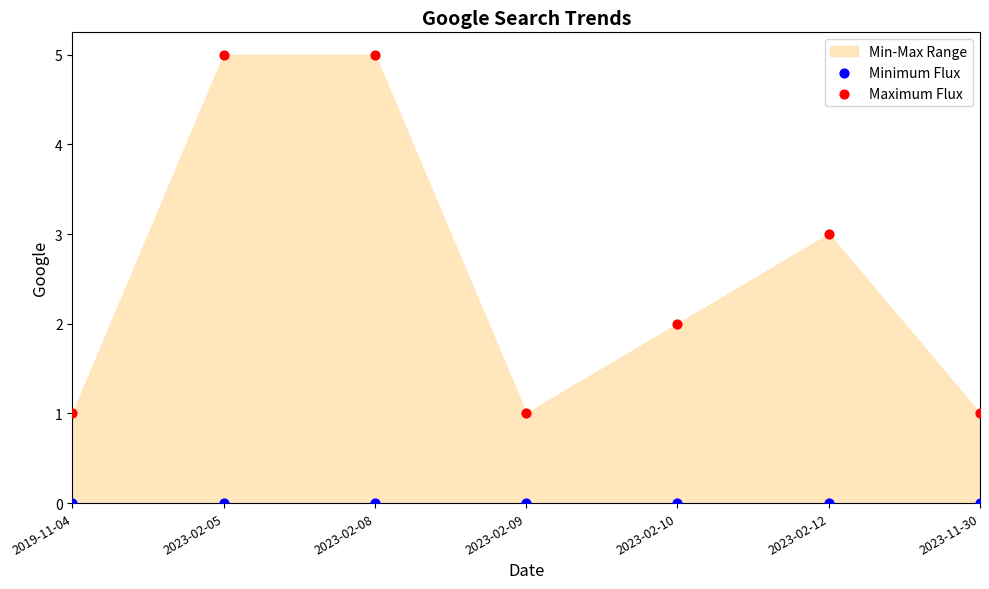

Which series reaches the minimum Y coordinate?

Minimum Flux